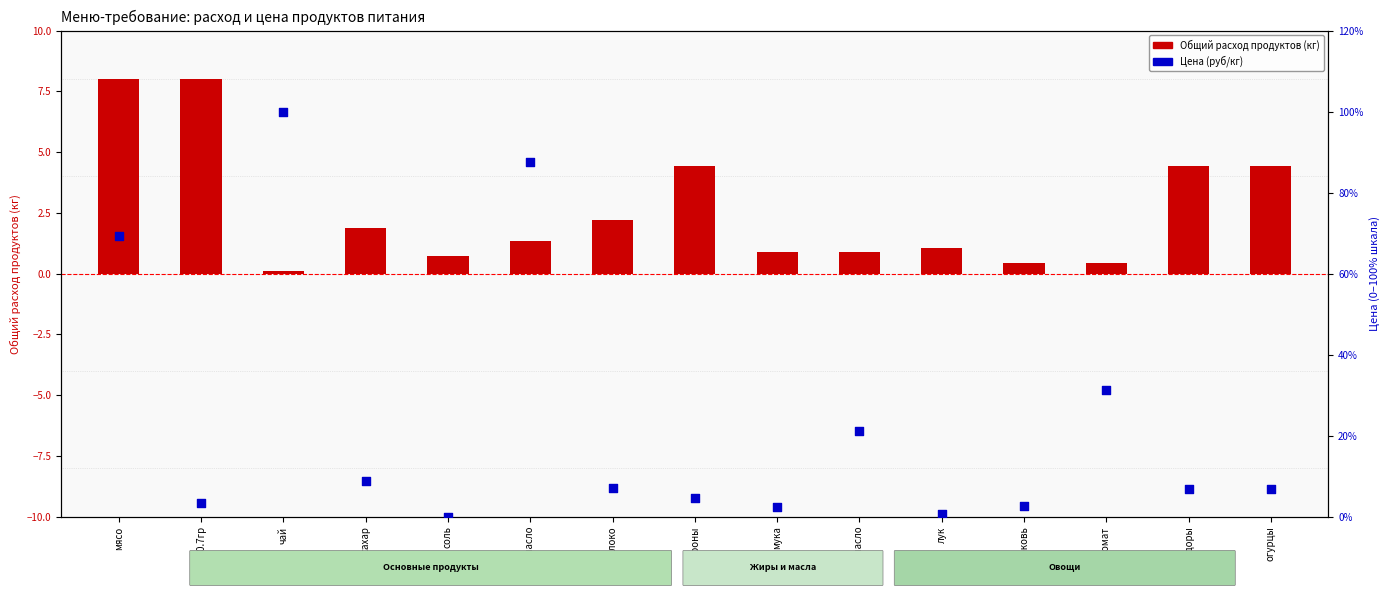

Which series contains the lowest Y value?

Цена (руб/кг)